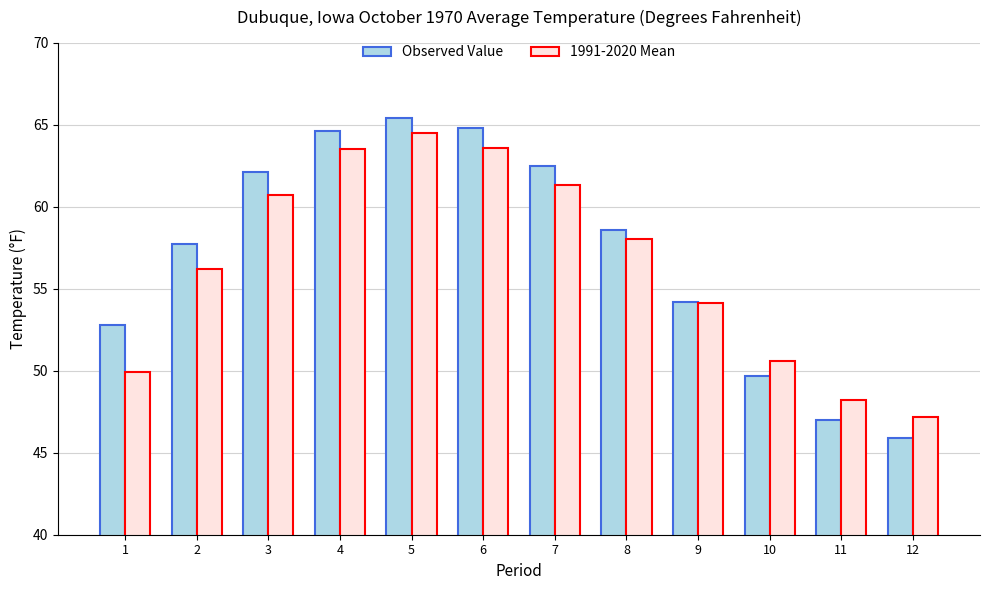

Rank the series by their average value, from lowest to highest.

1991-2020 Mean, Observed Value